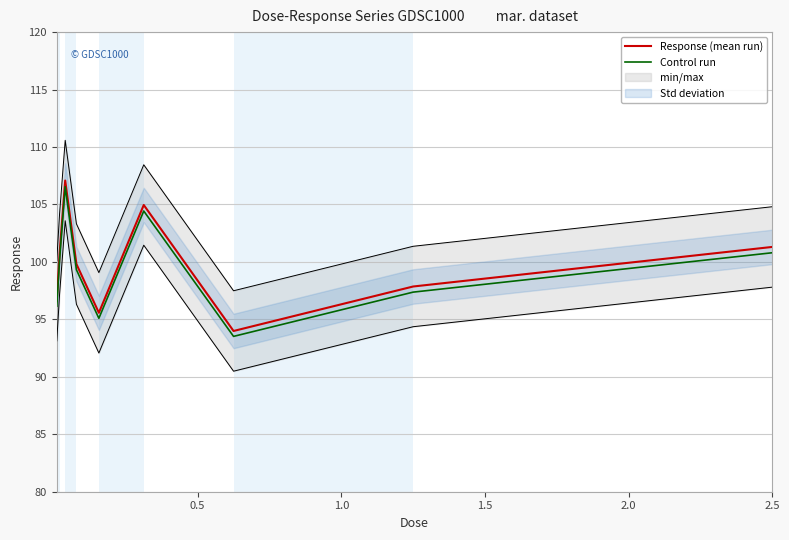

What are all the series names shown in the legend?

Response (mean run), Control run